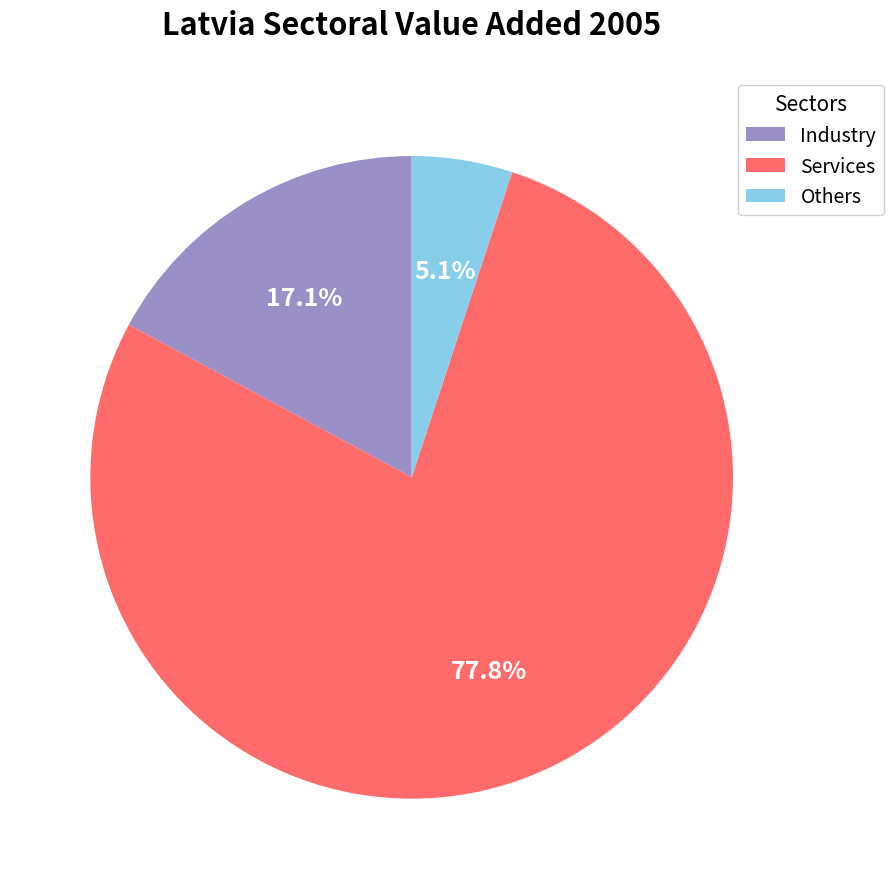

Between Services and Industry, which is larger?

Services